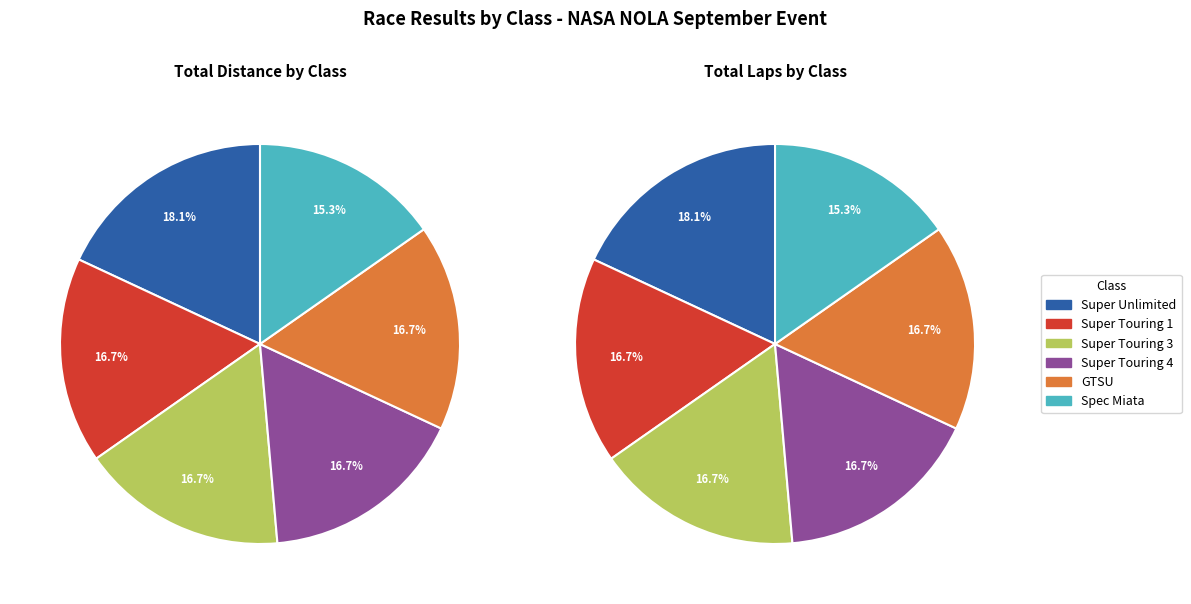

True or false: 9 accounts for 23% of the total.

False